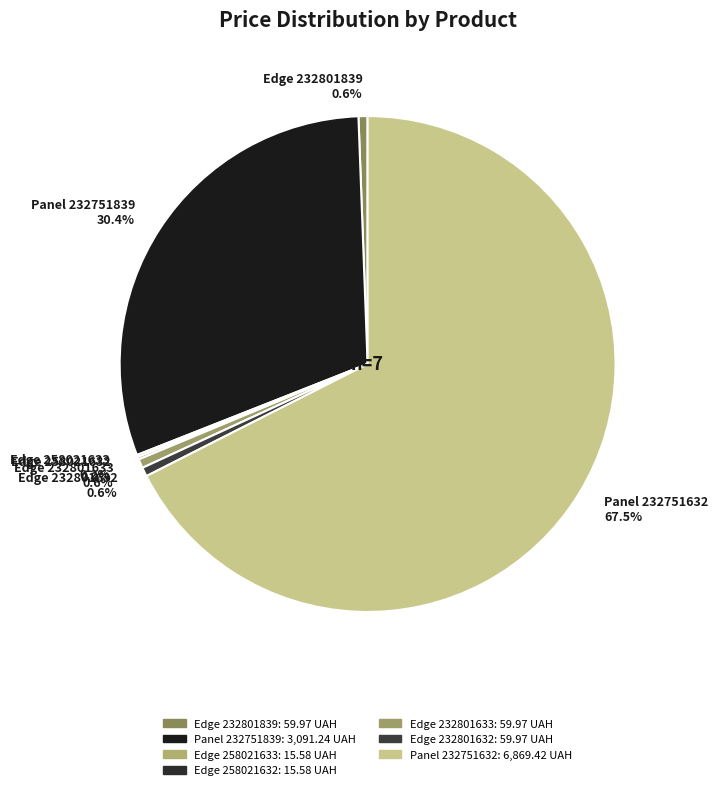

Which has a higher value, Panel 232751839 30.4% or Edge 232801839 0.6%?

Panel 232751839 30.4%